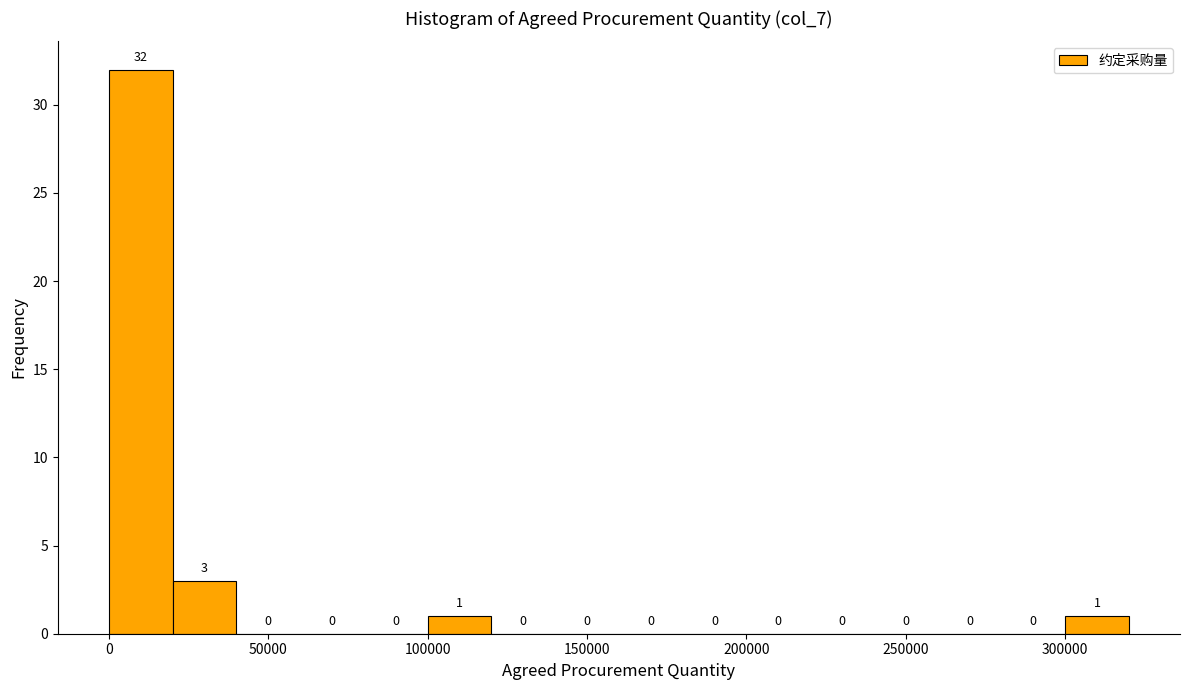

Read against the x-axis, roughly where is the centre of the tallest bar?

10000